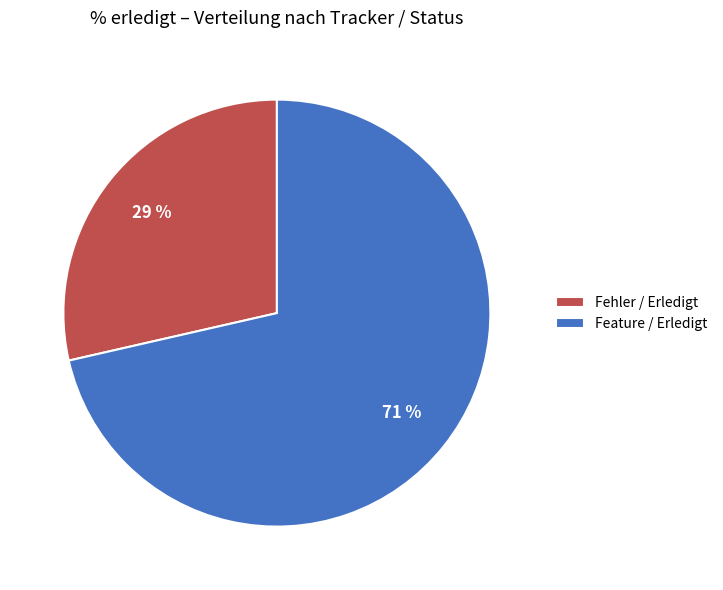

To the nearest percent, what is the average slice percentage?

50%